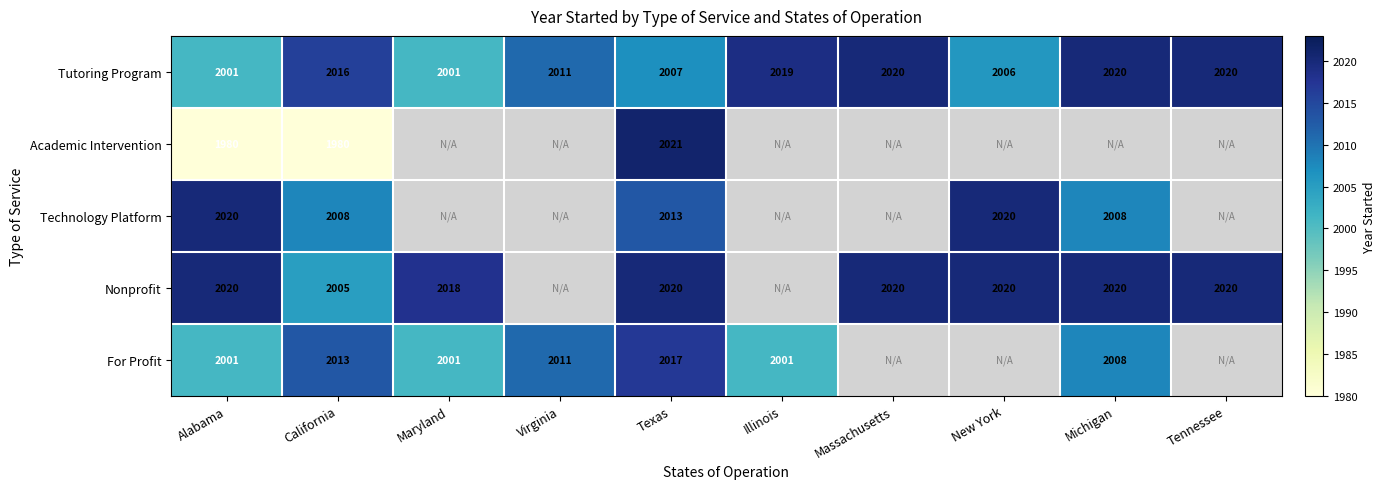

What value does the Tutoring Program series have at Michigan, to the nearest 5?

2020